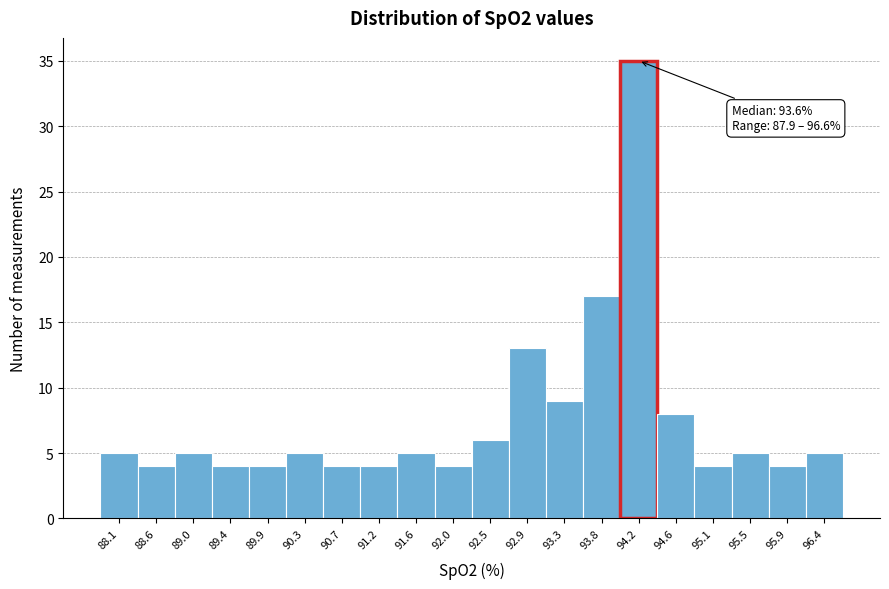

Over which range of the x-axis is the bar tallest?

93.990 to 94.425